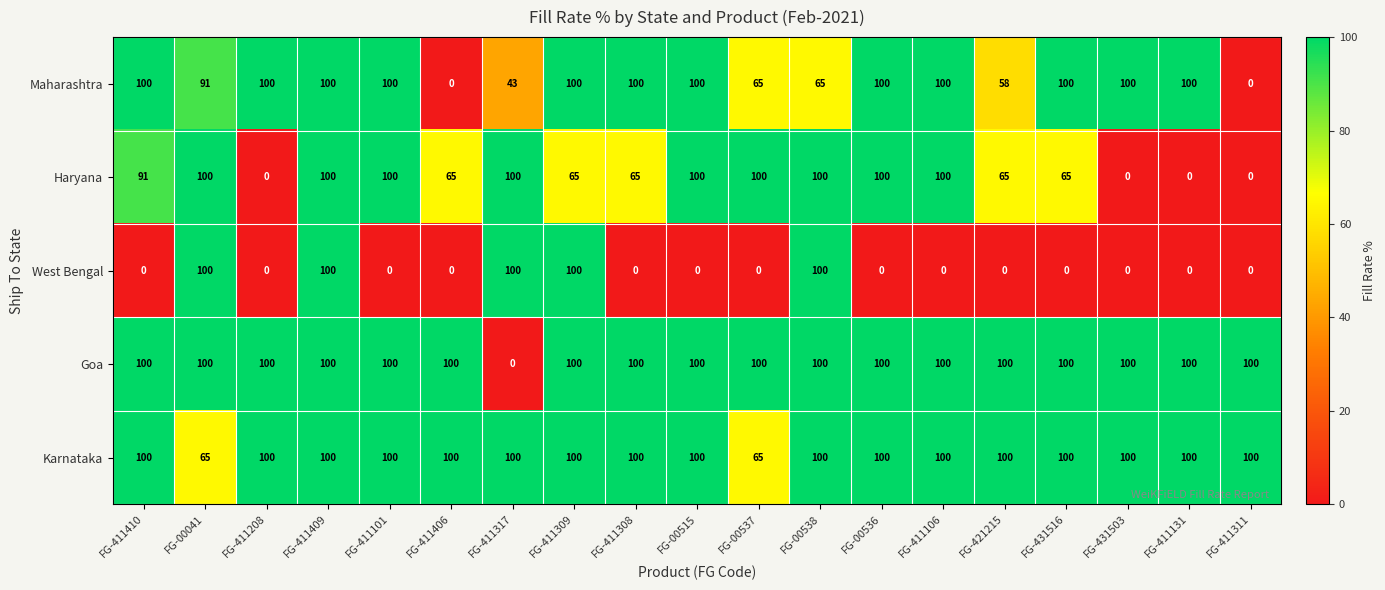

What is the difference between the highest and lowest values at FG-411406?

100